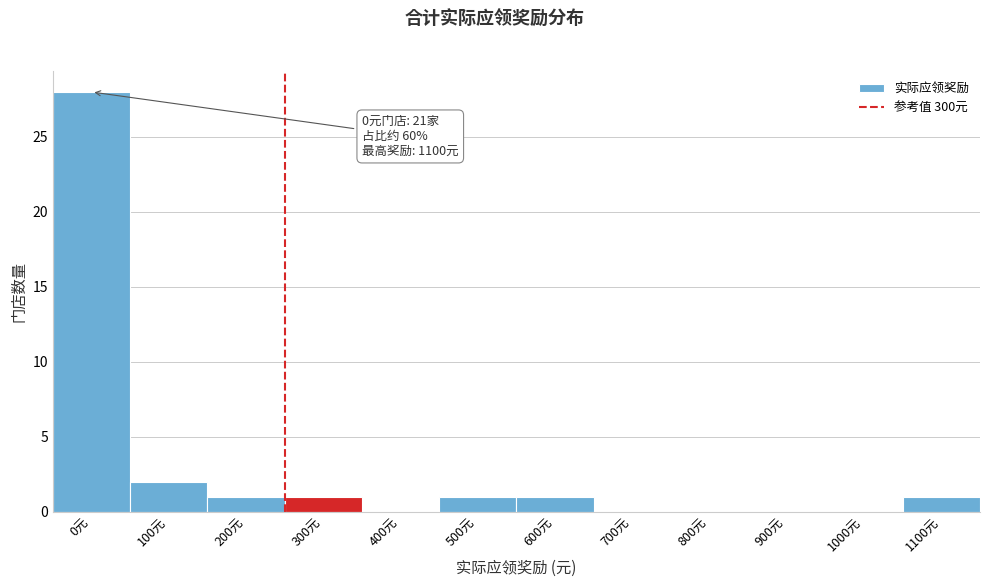

Reading left to right, transcribe all the data shown in this chart.

0元=28	100元=2	200元=1	300元=1	400元=0	500元=1	600元=1	700元=0	800元=0	900元=0	1000元=0	1100元=1